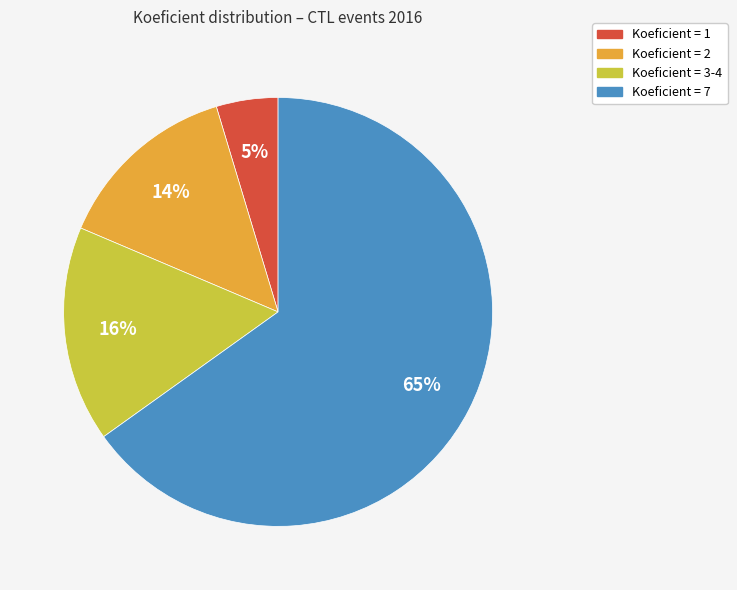

Is there any slice that represents more than half of the pie?

Yes